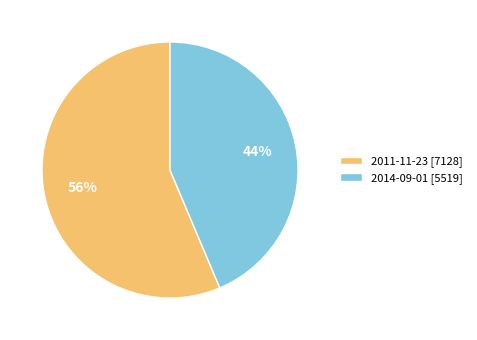

To the nearest percent, what percentage of the pie is 2014-09-01?

44%